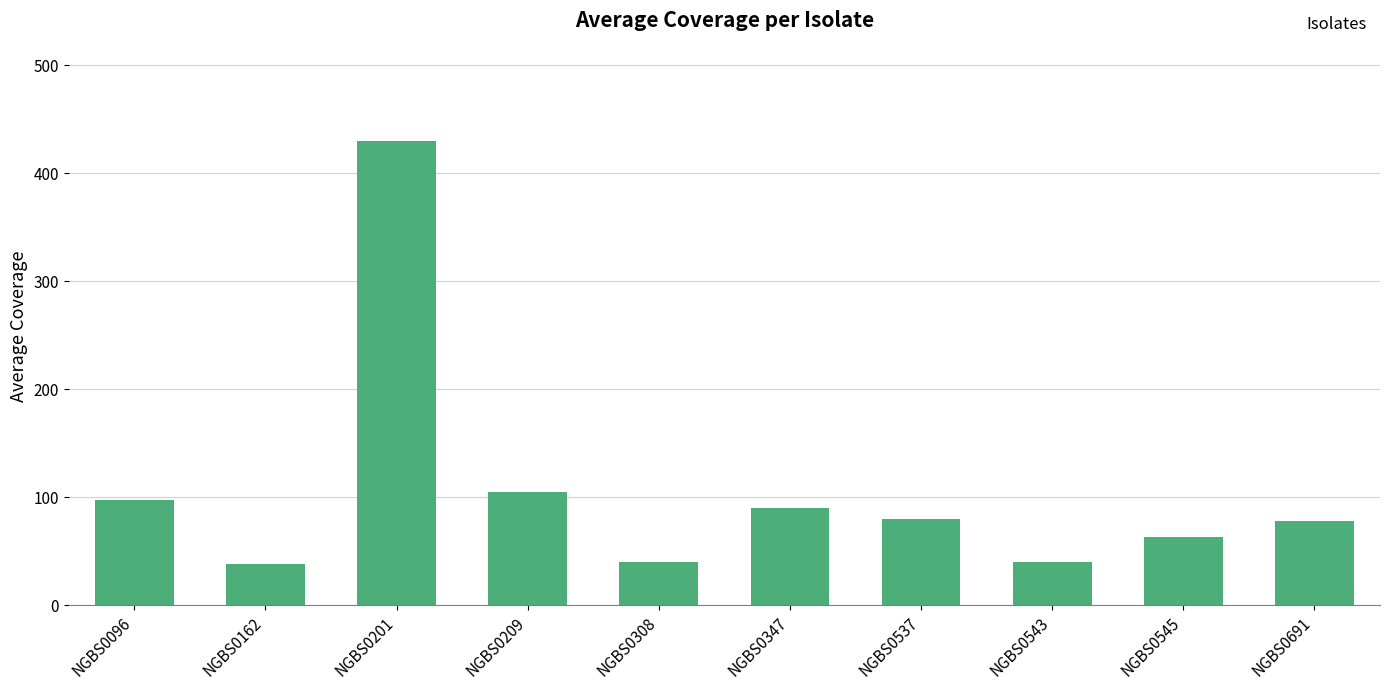

Between NGBS0347 and NGBS0162, which is larger?

NGBS0347